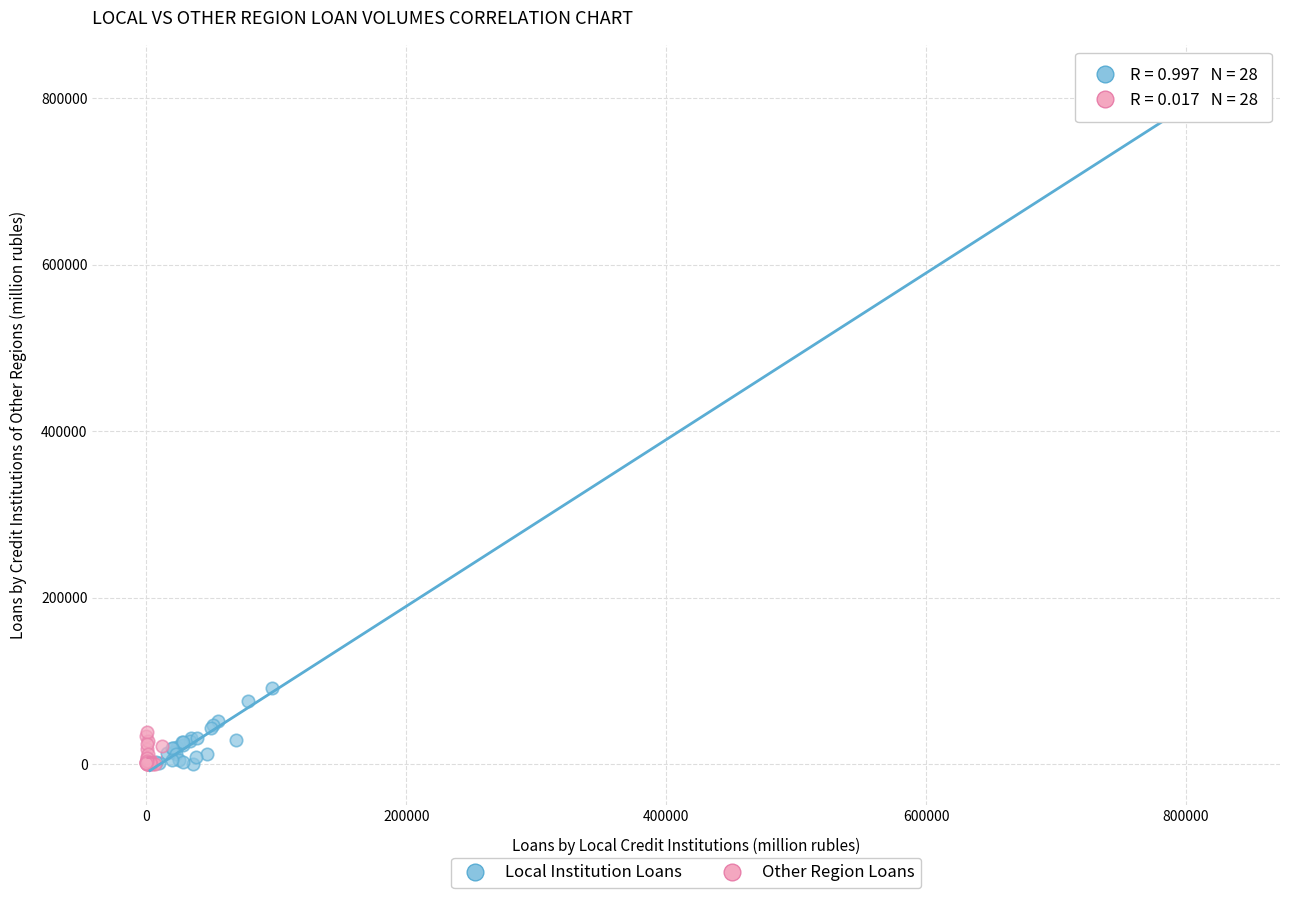

Which series contains the highest Y value?

Local Institution Loans